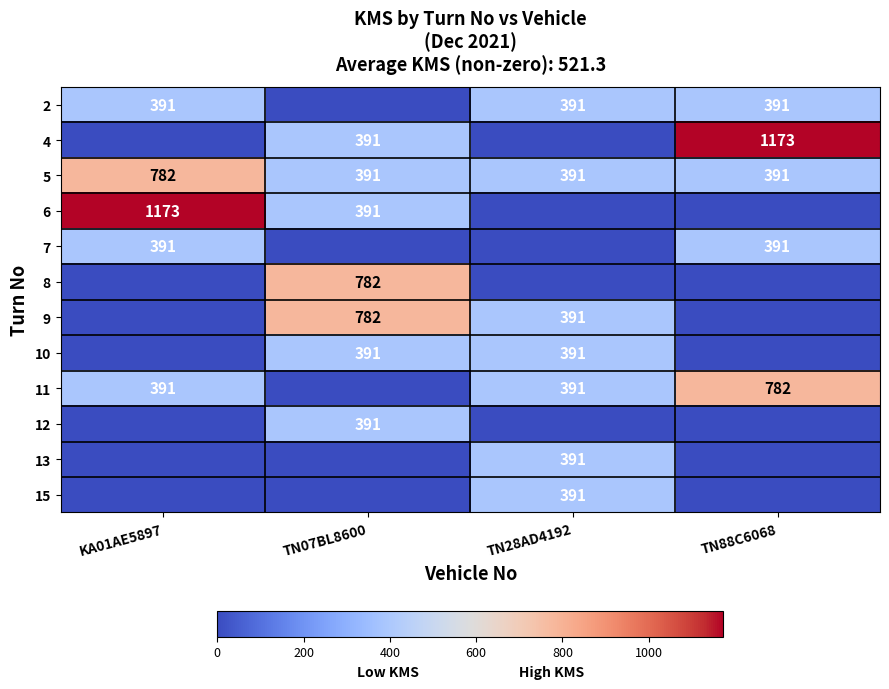

The 10 series shows 391 at TN07BL8600. True or false?

True